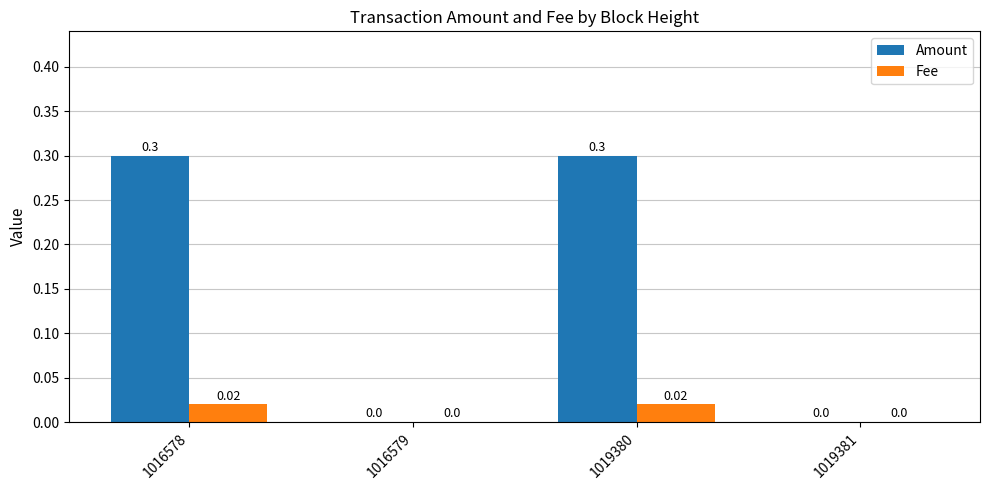

Between 1019380 and 1019381, which series saw the biggest shift?

Amount